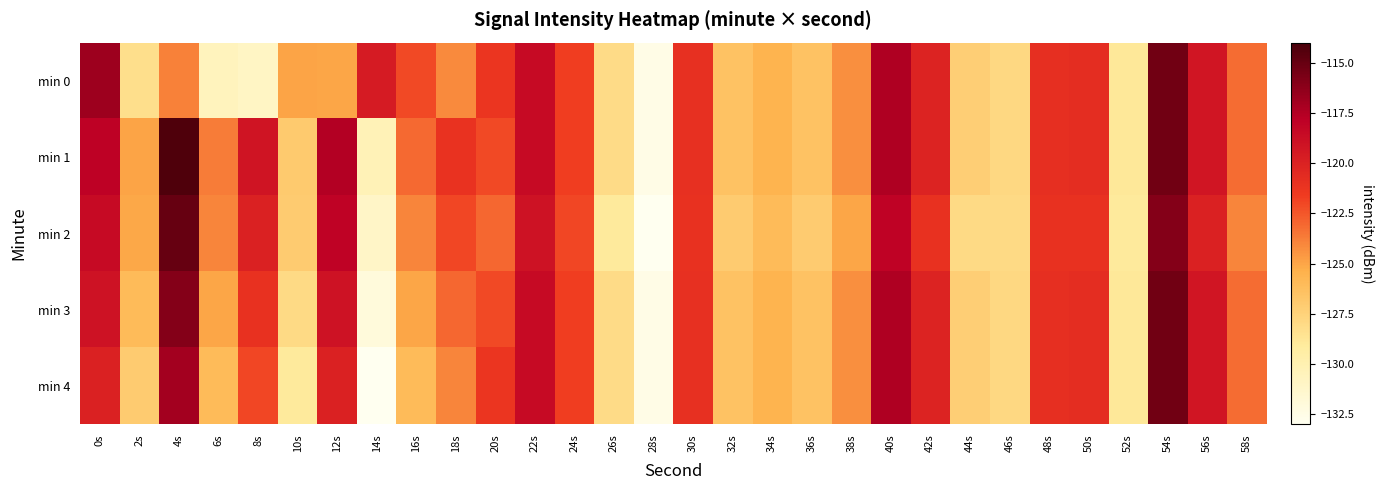

Which series has the widest spread of values?

min 1